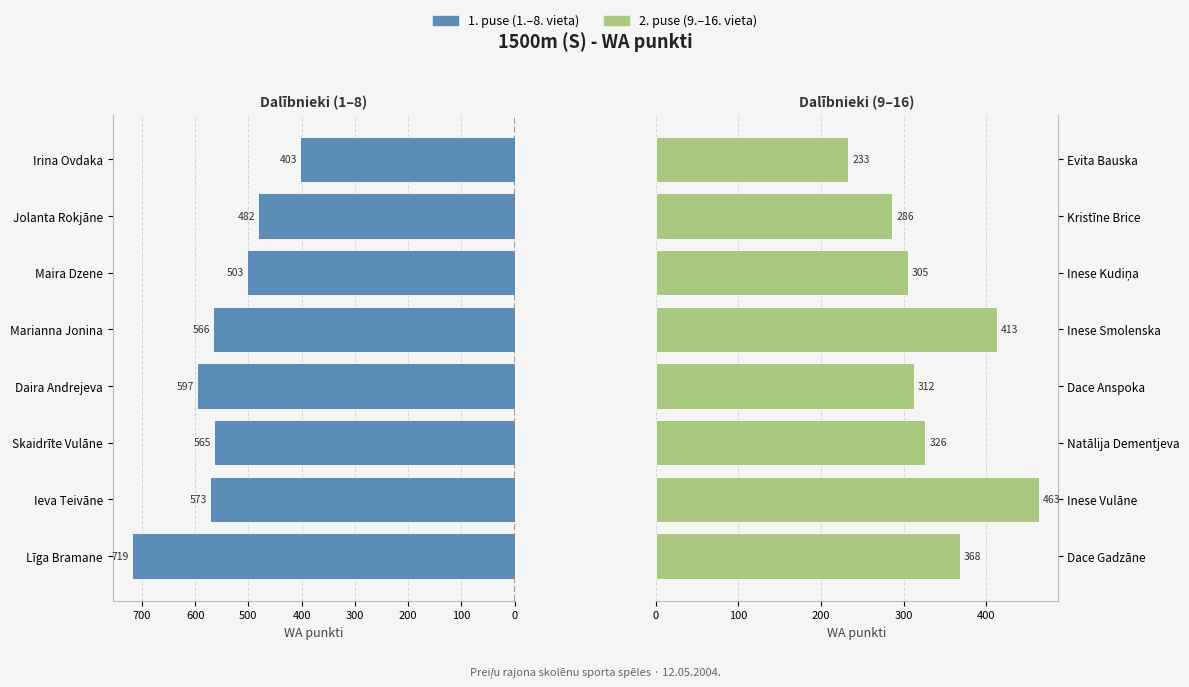

Does the chart contain stacked bars?

No